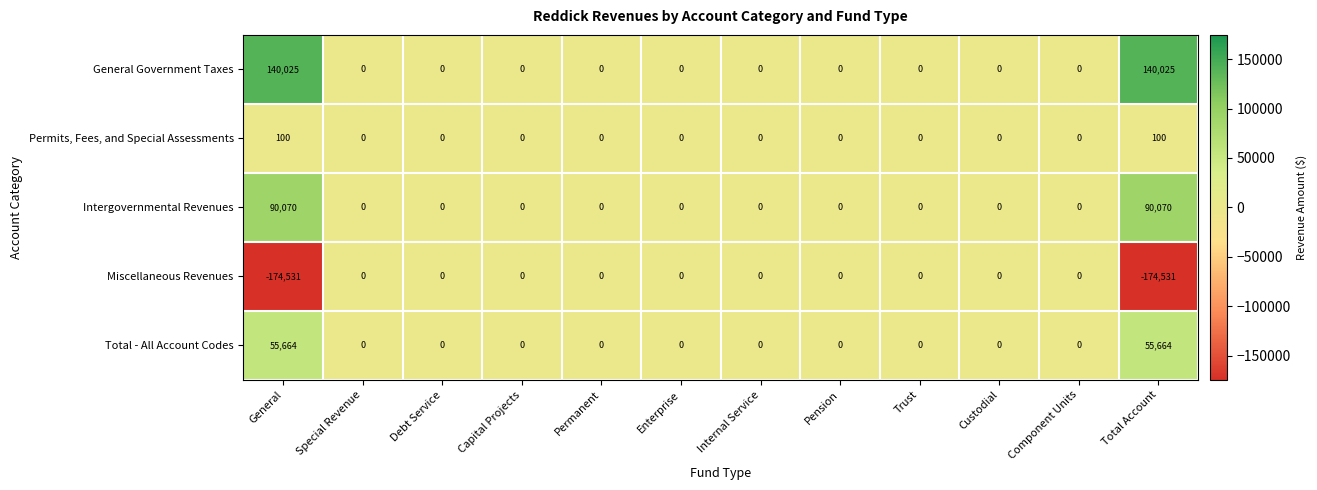

The Miscellaneous Revenues series shows 0 at Debt Service. True or false?

True